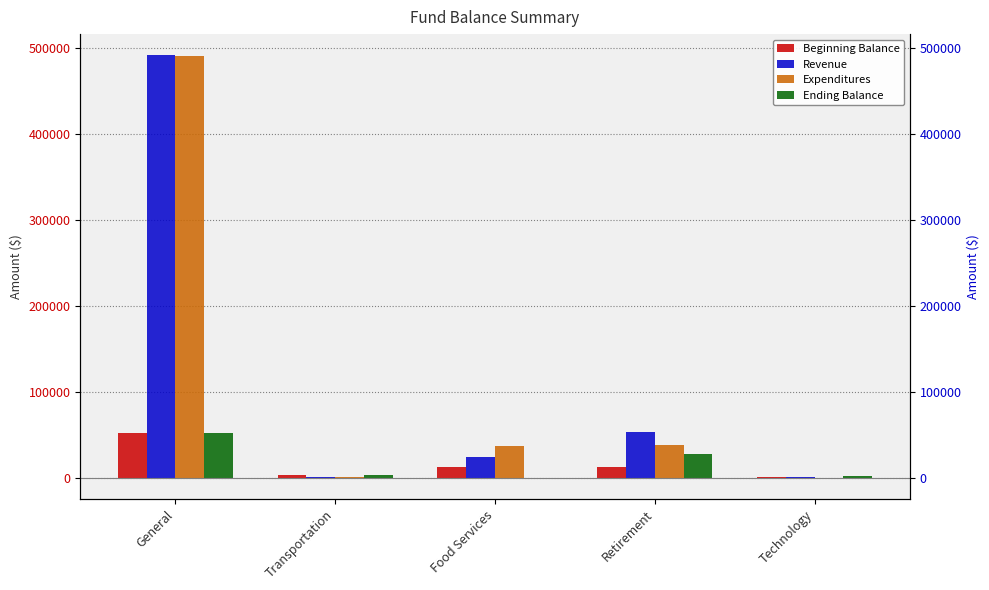

Which label corresponds to the largest value in the chart?

General